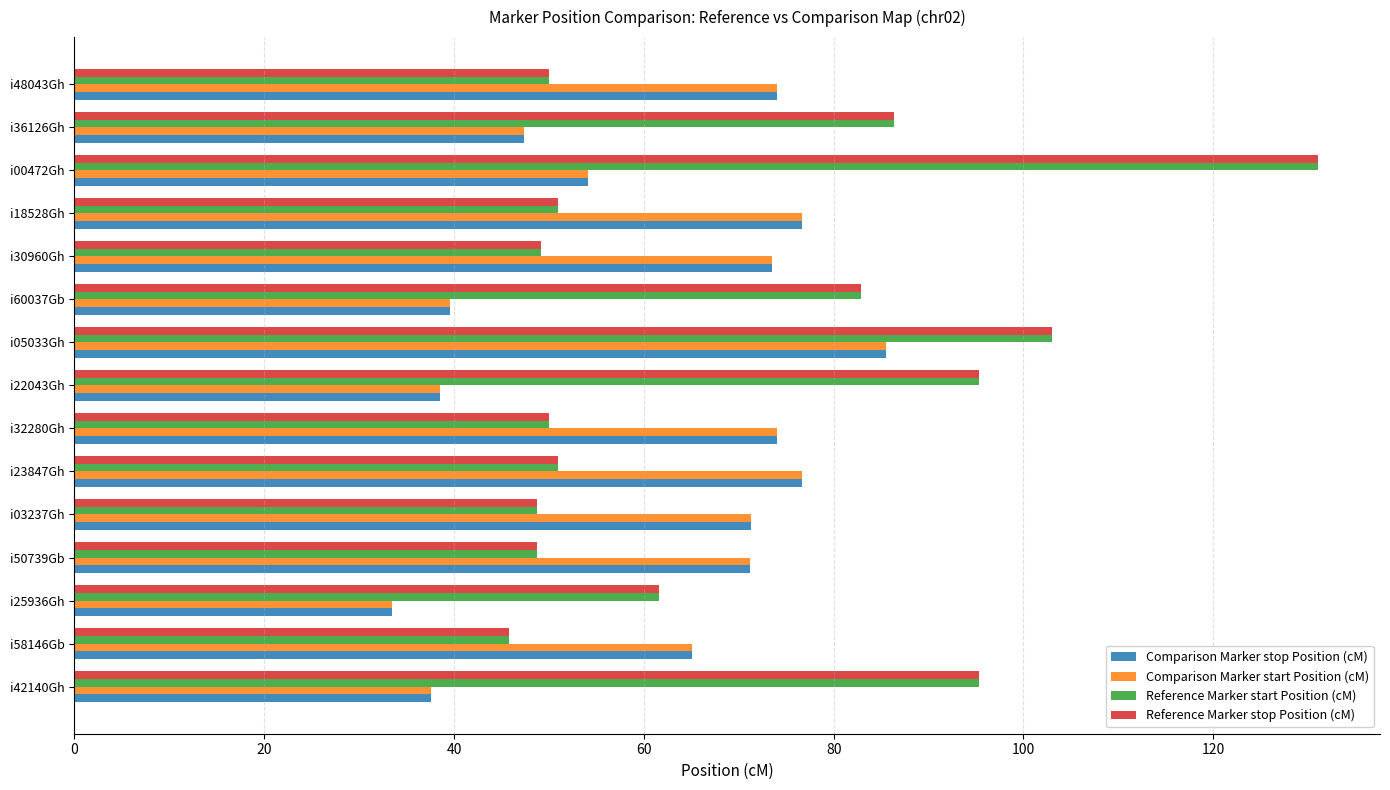

What is the minimum value for Reference Marker stop Position (cM)?

45.8